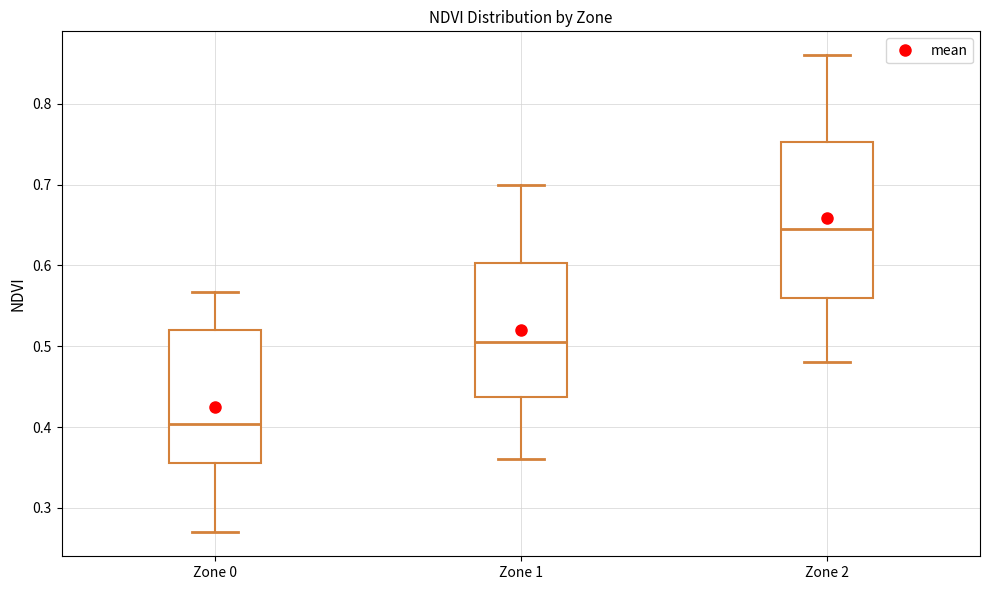

Which box's median line is the lowest?

Zone 0